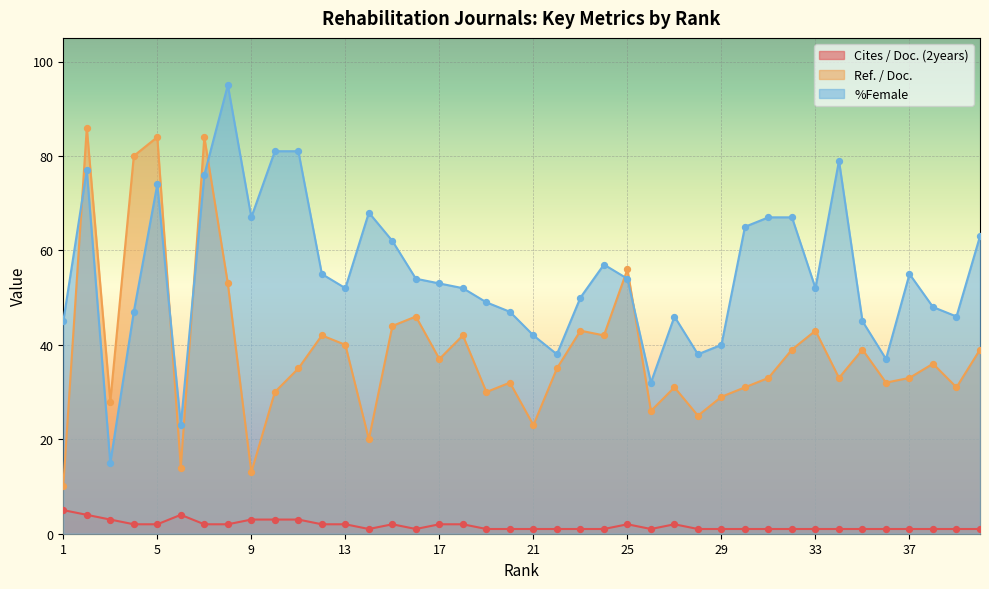

At how many categories does at least one series exceed 20?

40